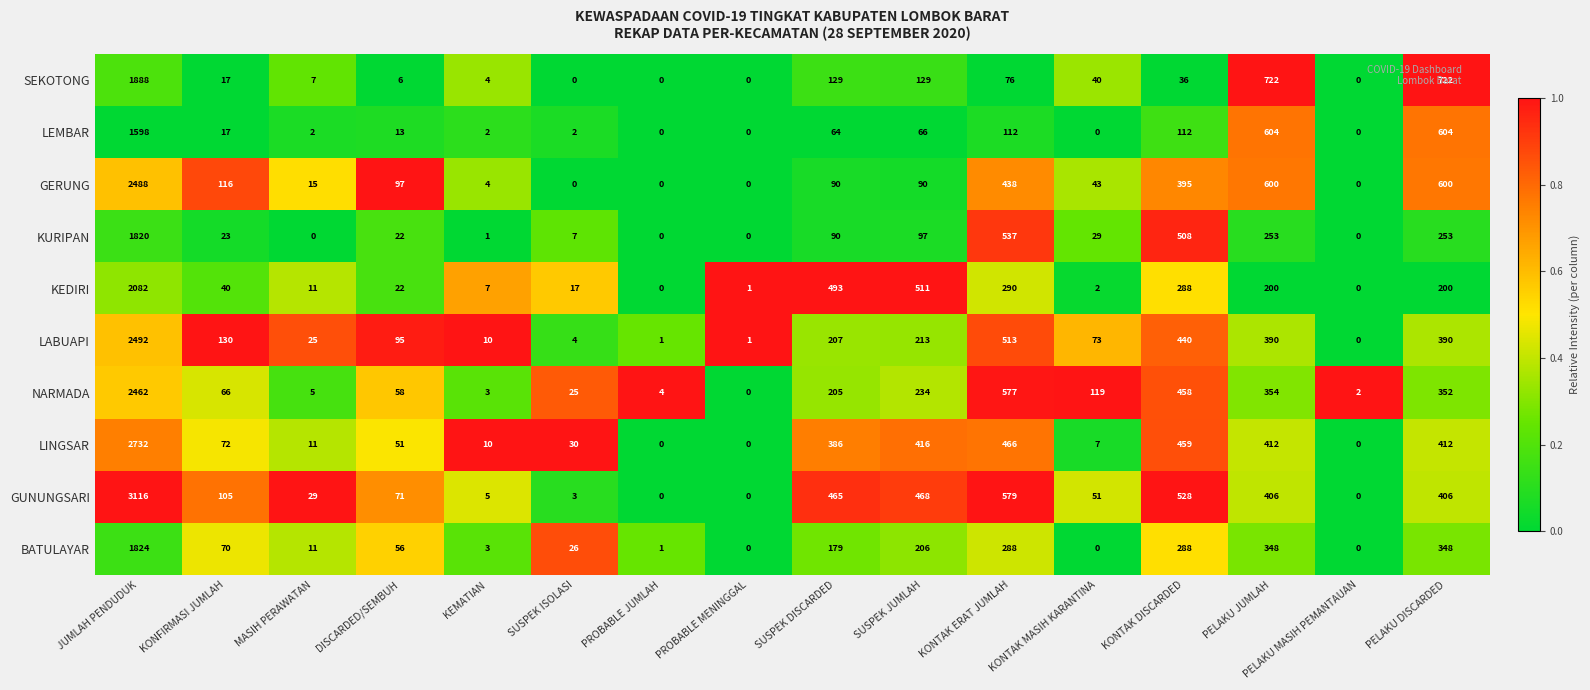

The SEKOTONG series shows 1 at MASIH PERAWATAN. True or false?

False